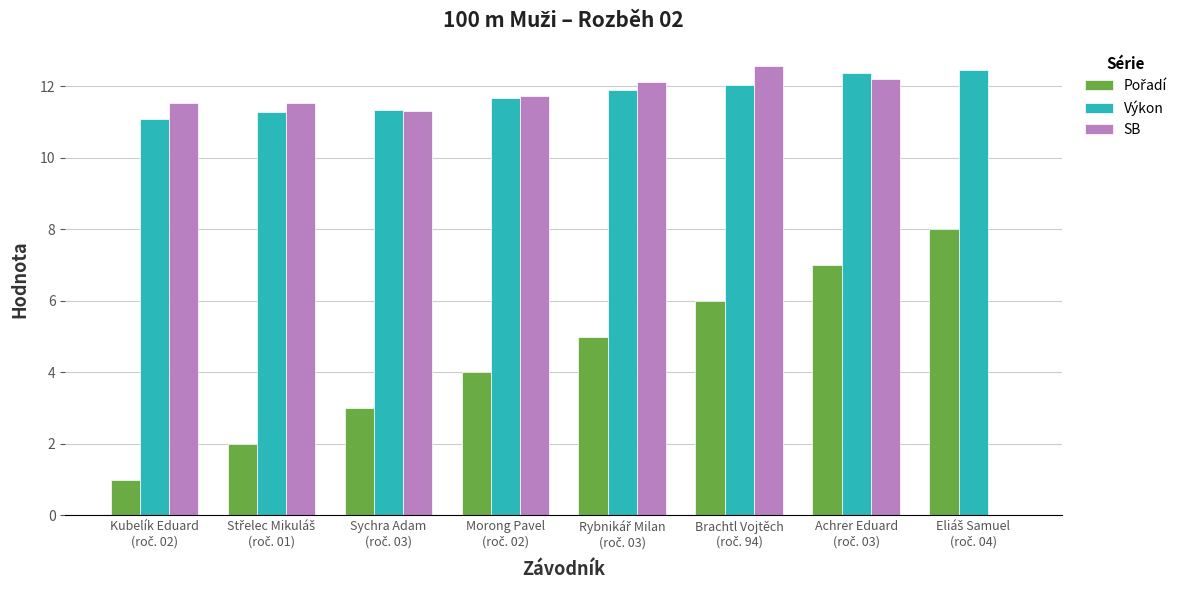

Which series has the largest total across all categories?

Výkon